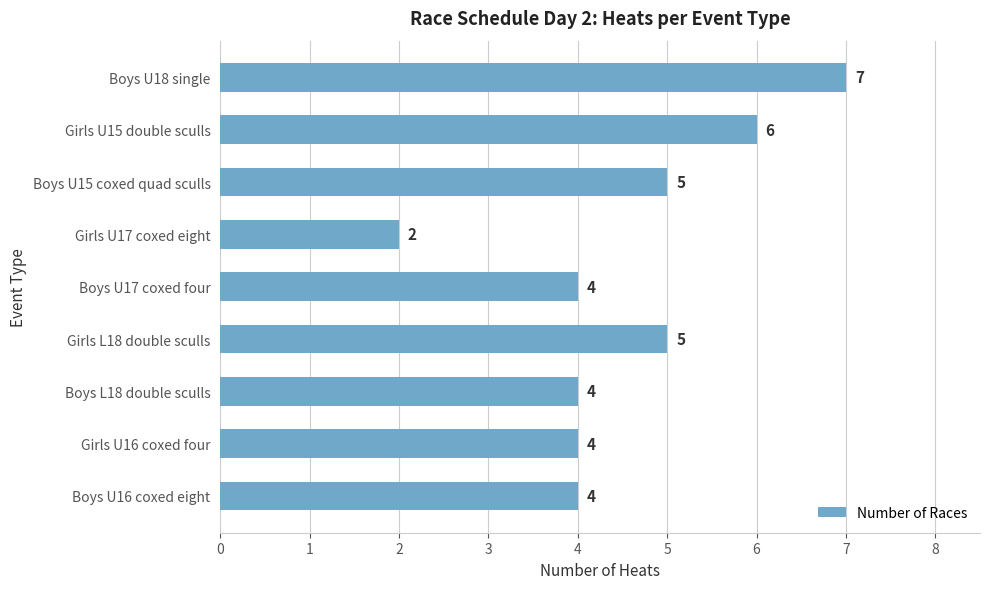

What is the minimum value shown in the chart?

2